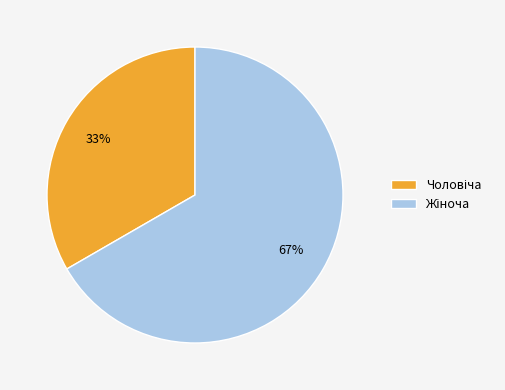

Is there a majority slice in this chart?

Yes